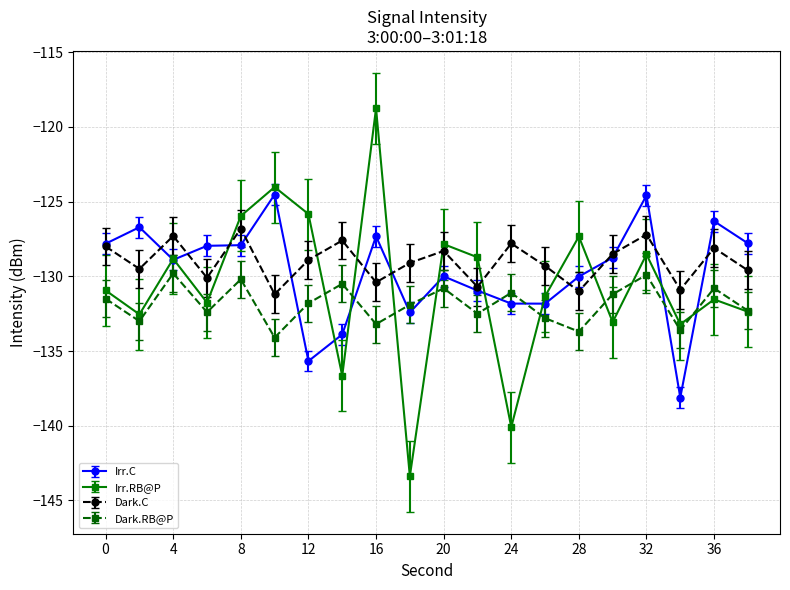

How many interior local peaks does the Dark.RB@P series have?

7